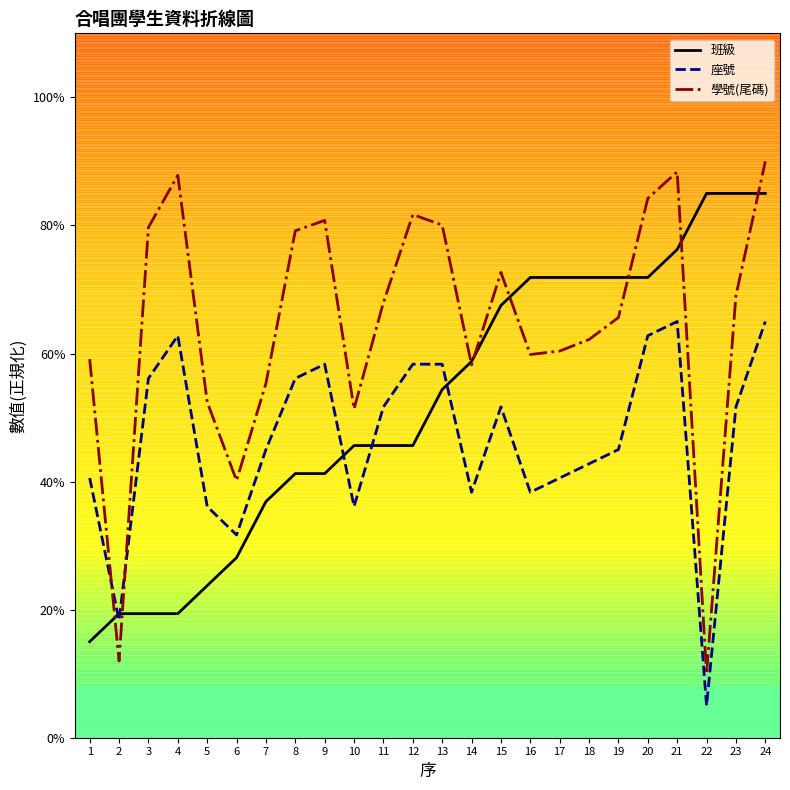

The value of 學號(尾碼) at 12 is 55.9. True or false?

False